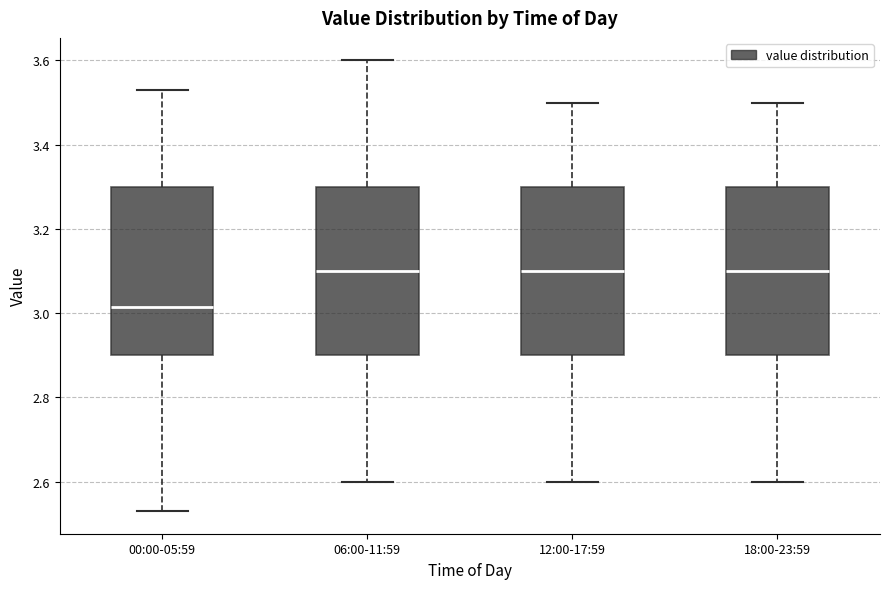

Reading left to right, read every box against the y-axis: the position of its median line, the range the box covers, and the ends of its whiskers. The values are not printed on the chart, so give them approximately, as read against the axis.

00:00-05:59: median 3.02, box 2.90 to 3.30, whiskers 2.54 to 3.54
06:00-11:59: median 3.10, box 2.90 to 3.30, whiskers 2.60 to 3.60
12:00-17:59: median 3.10, box 2.90 to 3.30, whiskers 2.60 to 3.50
18:00-23:59: median 3.10, box 2.90 to 3.30, whiskers 2.60 to 3.50